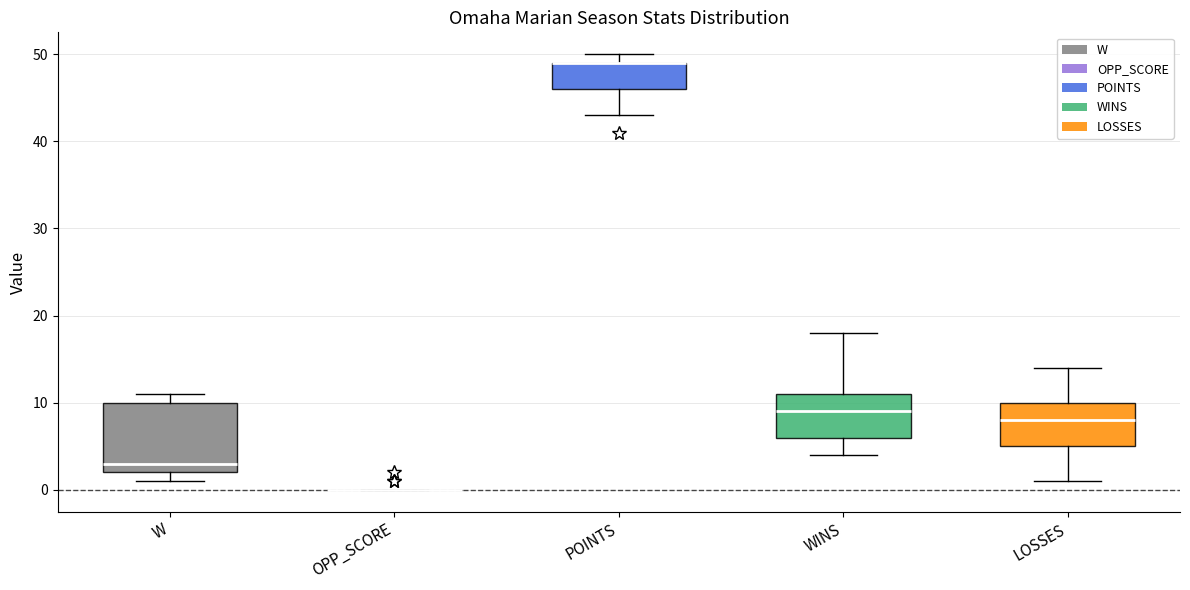

Reading left to right, read every box against the y-axis: the position of its median line, the range the box covers, and the ends of its whiskers. The values are not printed on the chart, so give them approximately, as read against the axis.

W: median 3, box 2 to 10, whiskers 1 to 11
OPP_SCORE: box collapsed to a line at 0, whiskers 0 to 0
POINTS: median 49 (drawn on the box's upper edge), box 46 to 49, whiskers 43 to 50
WINS: median 9, box 6 to 11, whiskers 4 to 18
LOSSES: median 8, box 5 to 10, whiskers 1 to 14